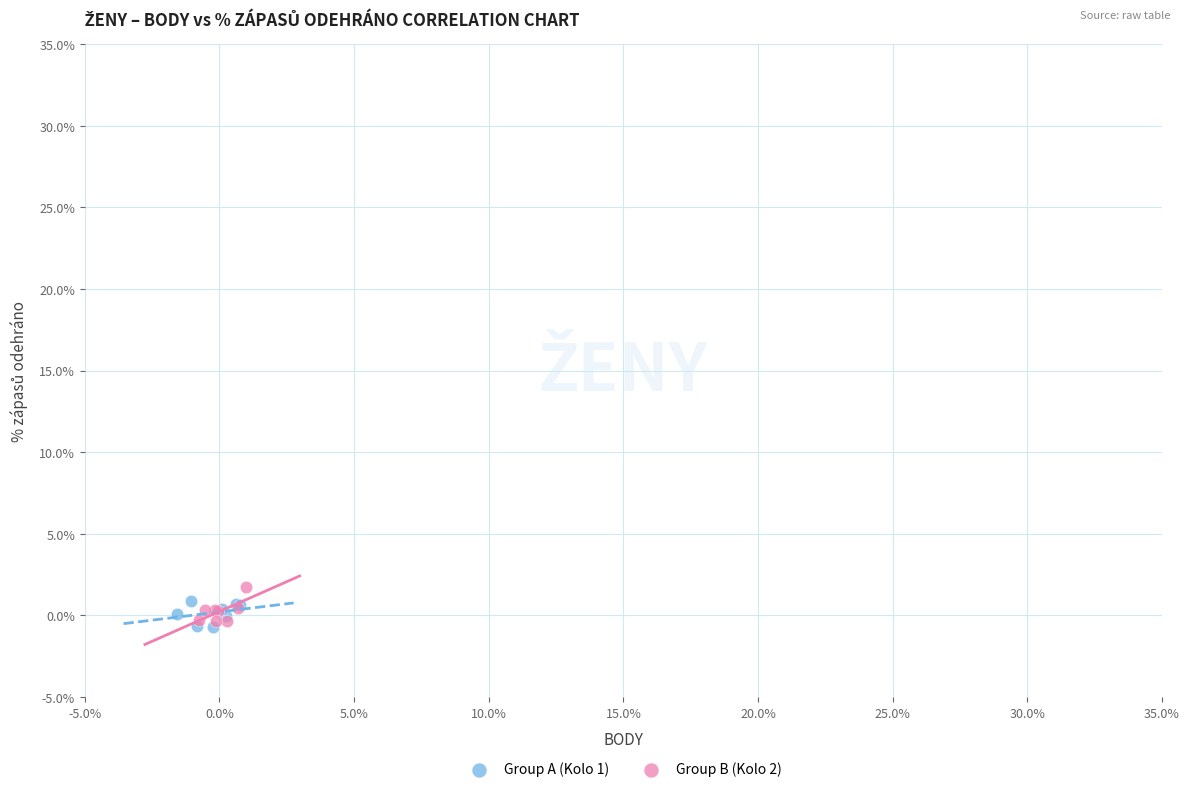

Which series contains the highest Y value?

Group B (Kolo 2)